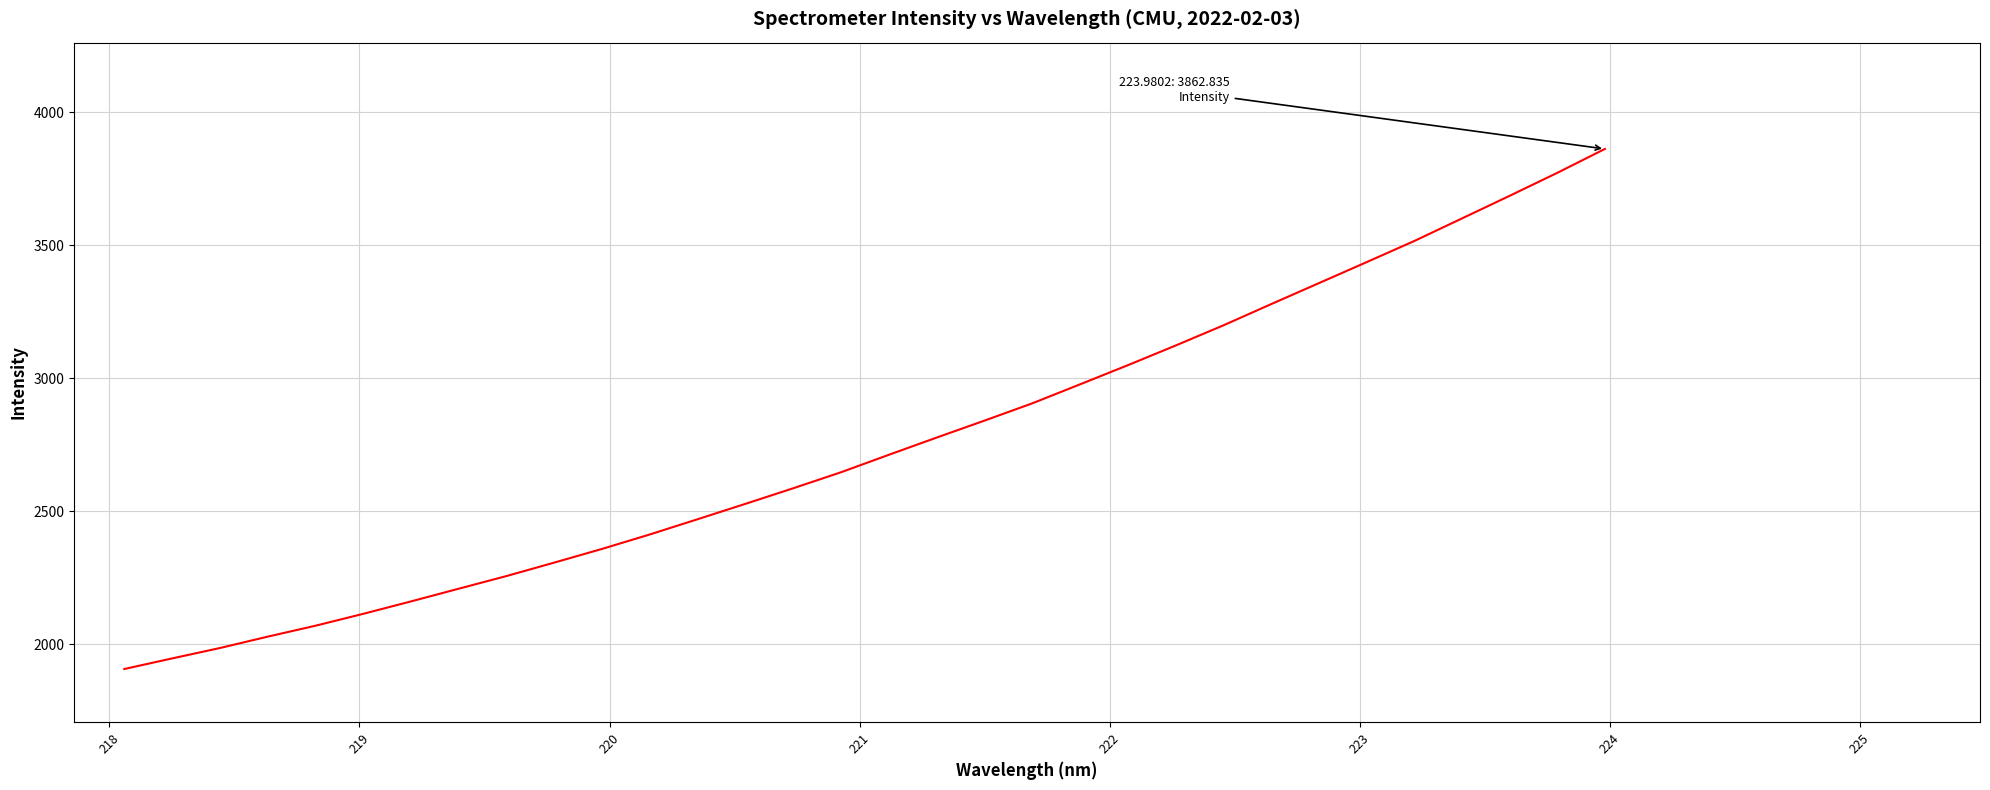

What is the difference between the maximum and minimum values?

1956.7